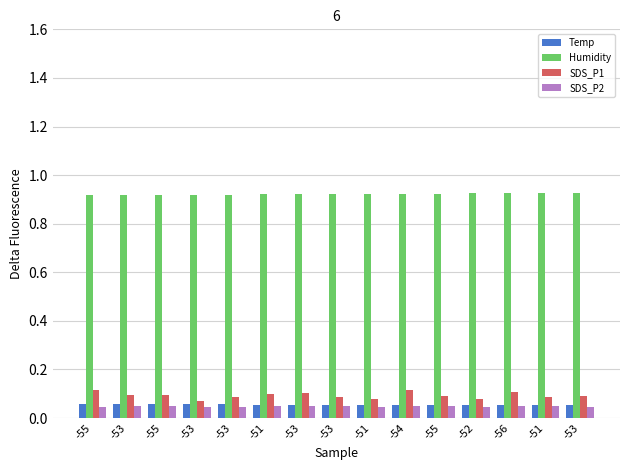

What is the highest value of the Temp series?

0.1